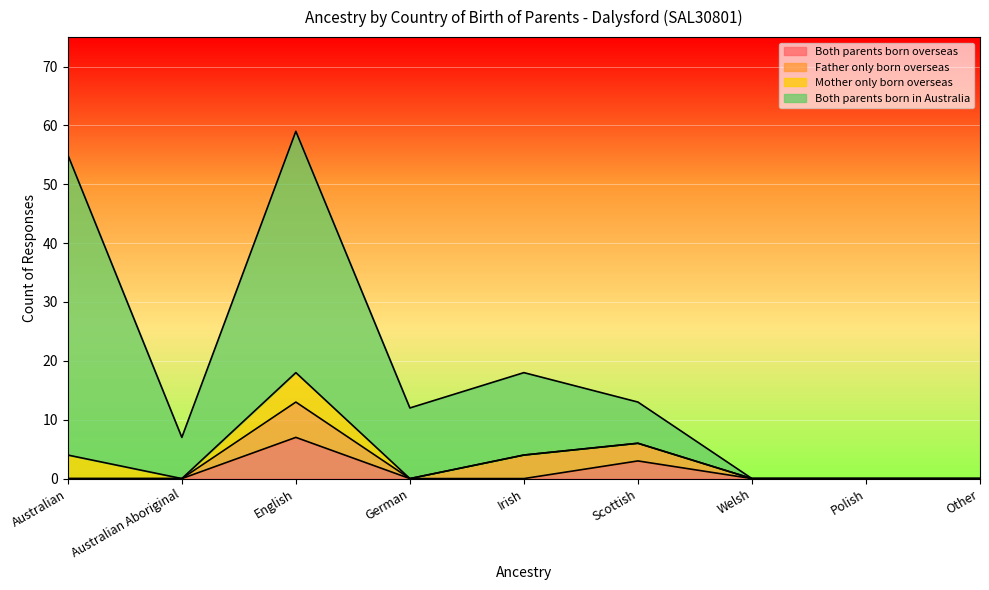

True or false: Both parents born overseas has a value of 0 at German.

True